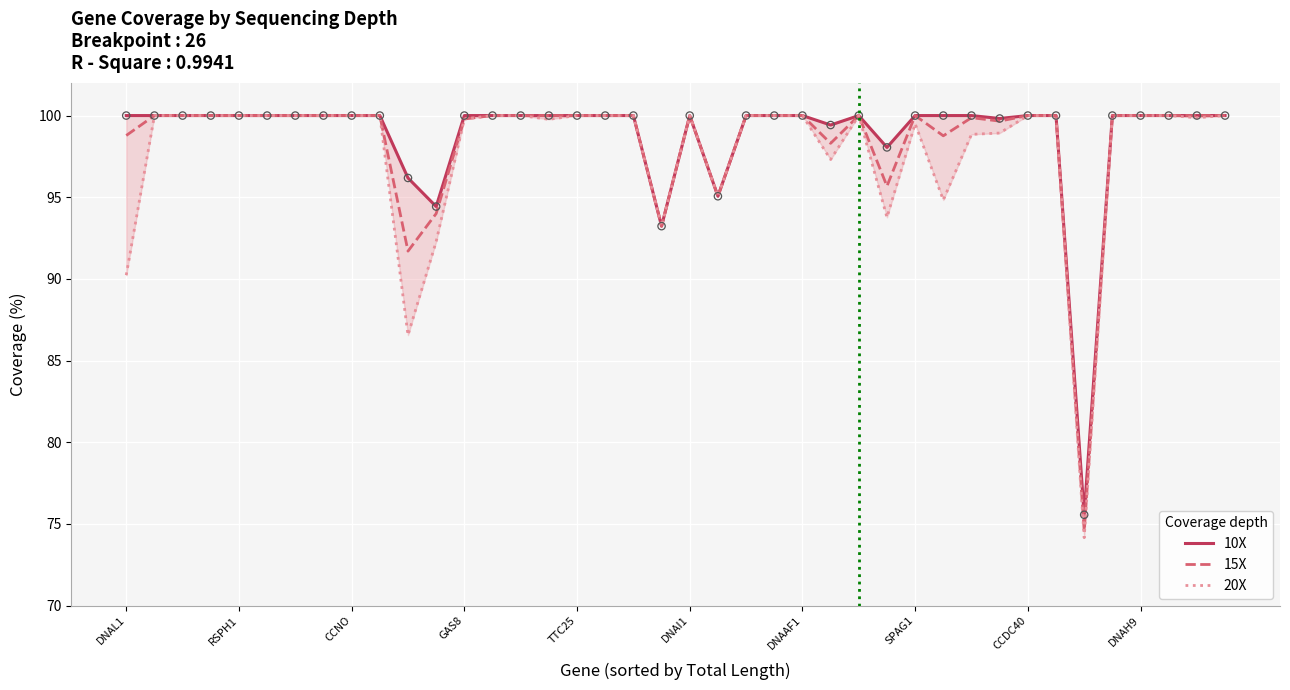

What are all the series names shown in the legend?

10X, 15X, 20X